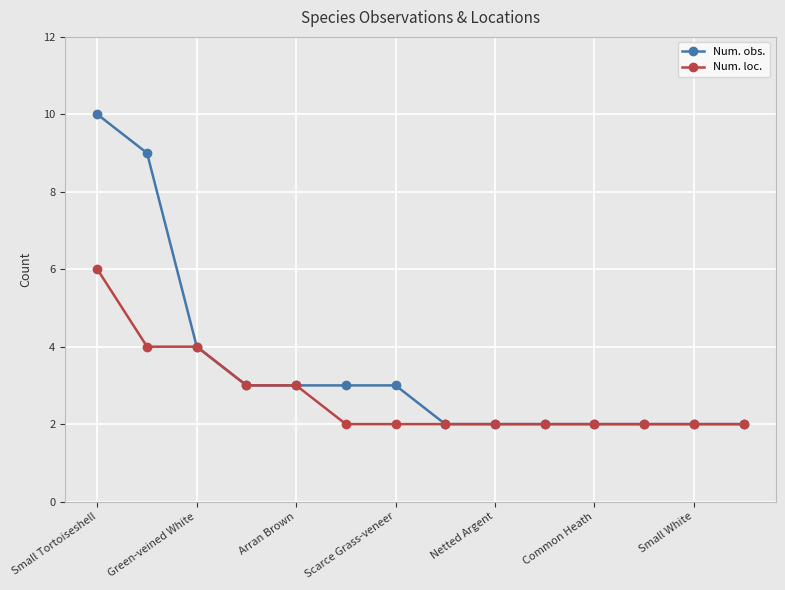

Which series has the largest total across all categories?

Num. obs.